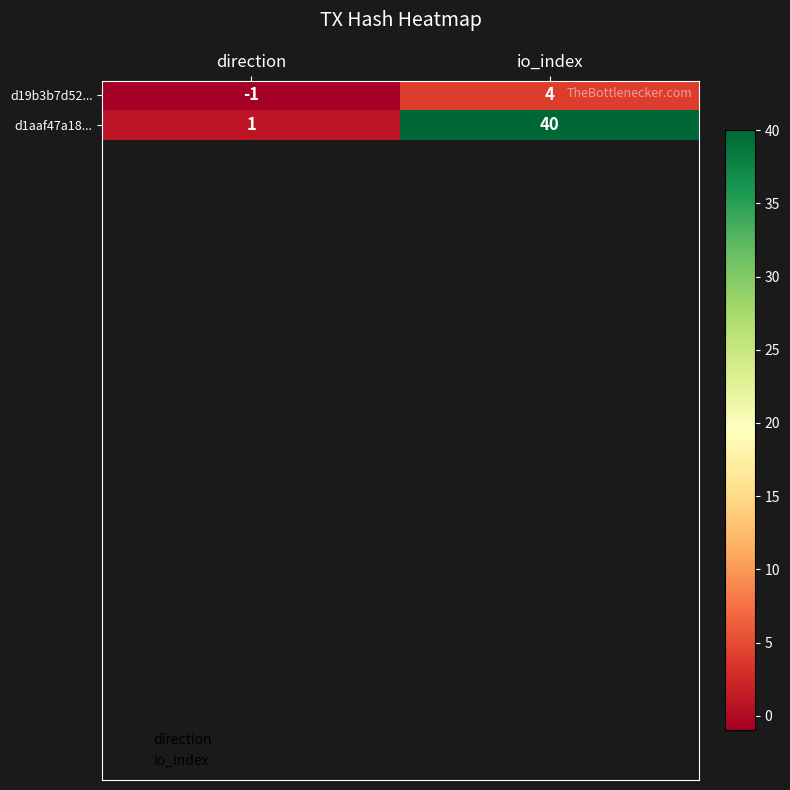

Reading left to right, what are all the values shown in this chart?

d19b3b7d52...: direction=-1	io_index=4
d1aaf47a18...: direction=1	io_index=40